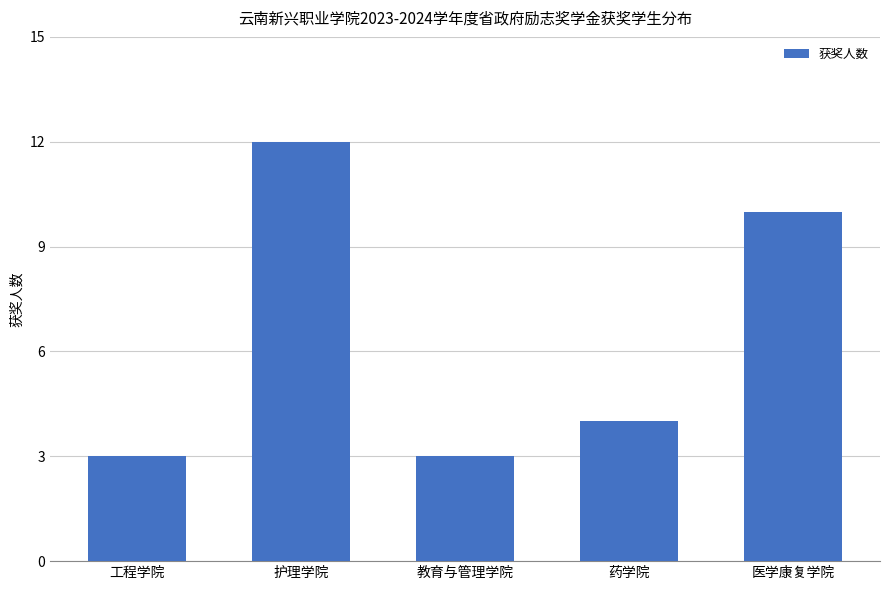

True or false: the data shows 4 at 药学院.

True